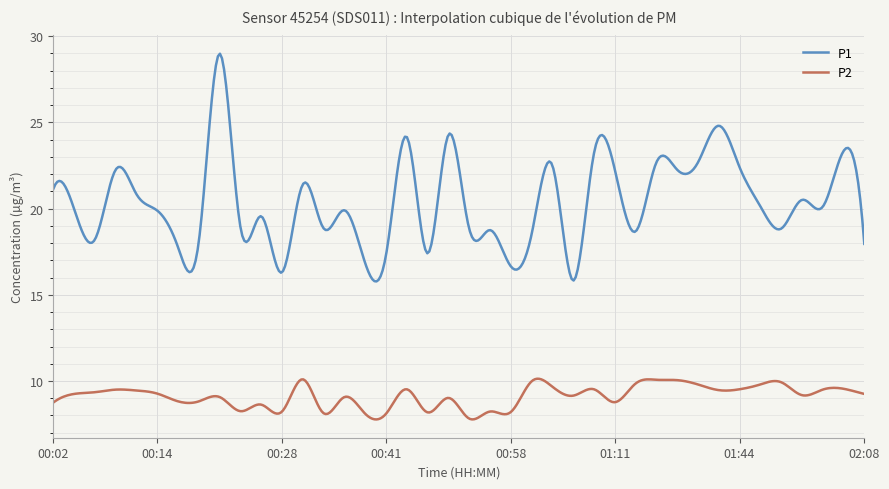

What is the difference between the second highest and minimum values in the P2 series?

2.4